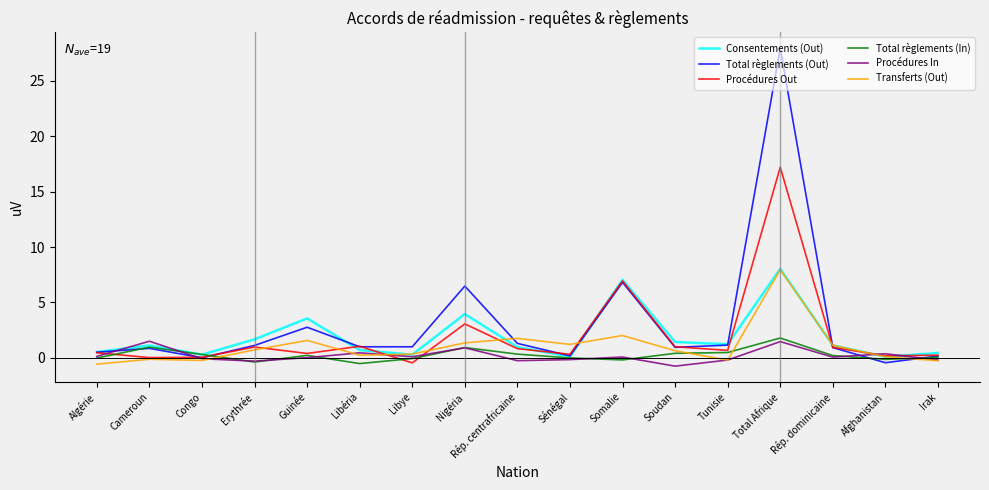

Is it true that Total règlements (In) equals -0.9 at Libéria?

False